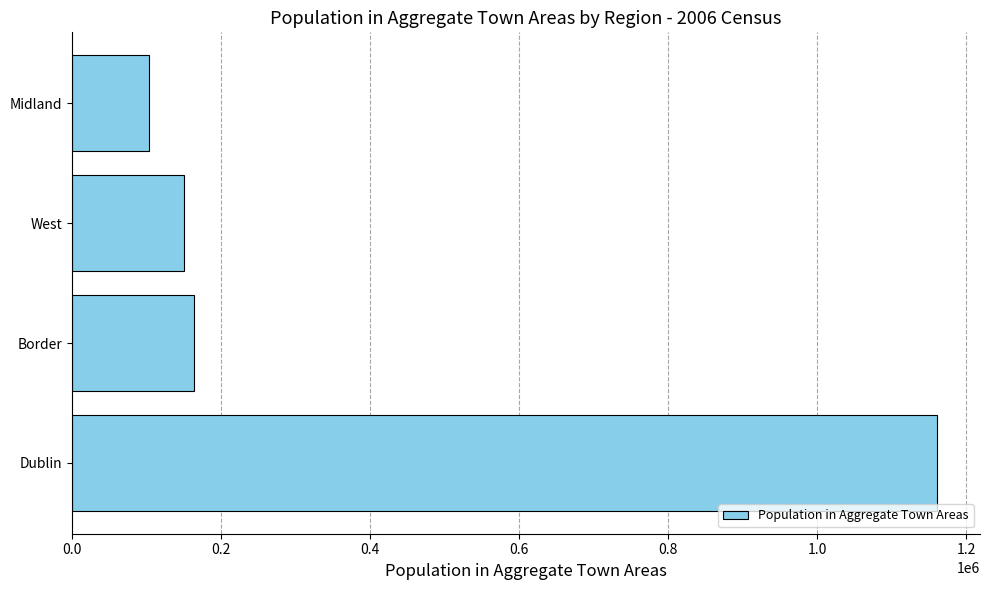

What is the difference between the maximum and minimum values?

1056782